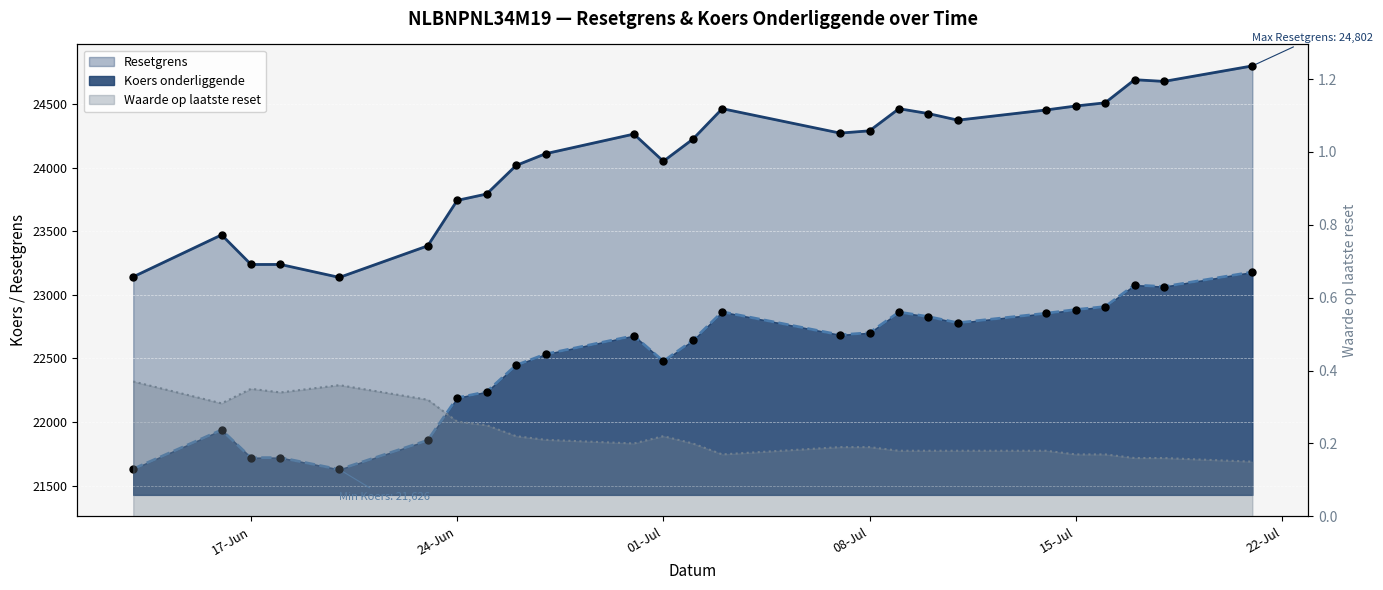

What is the total value across all series at 01-Jul?

46530.0